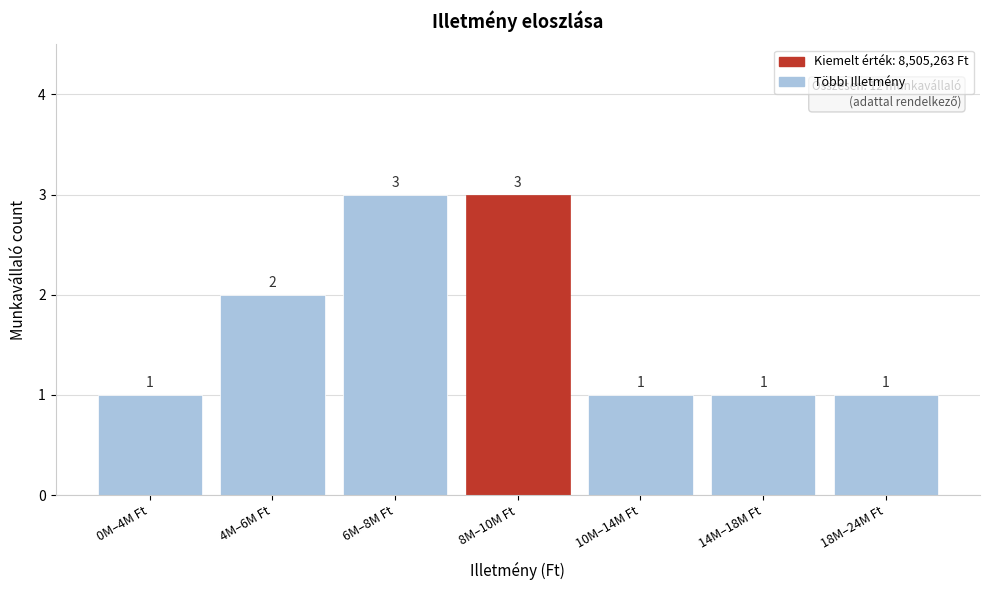

Reading left to right, what are all the values shown in this chart?

0M–4M Ft=1	4M–6M Ft=2	6M–8M Ft=3	8M–10M Ft=3	10M–14M Ft=1	14M–18M Ft=1	18M–24M Ft=1